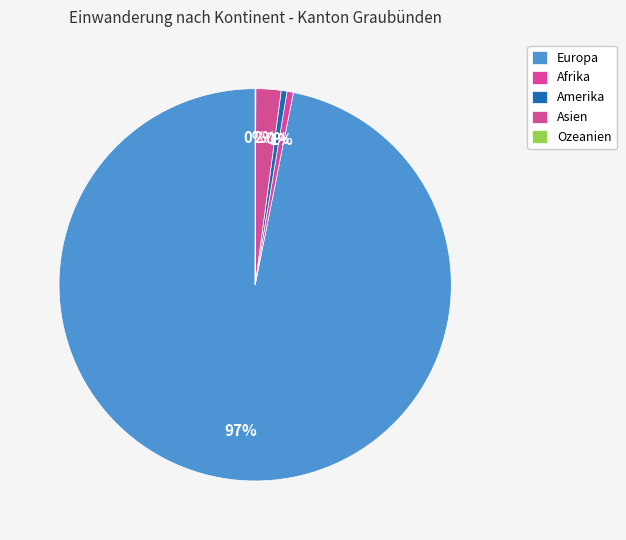

True or false: Afrika accounts for 1% of the total.

True